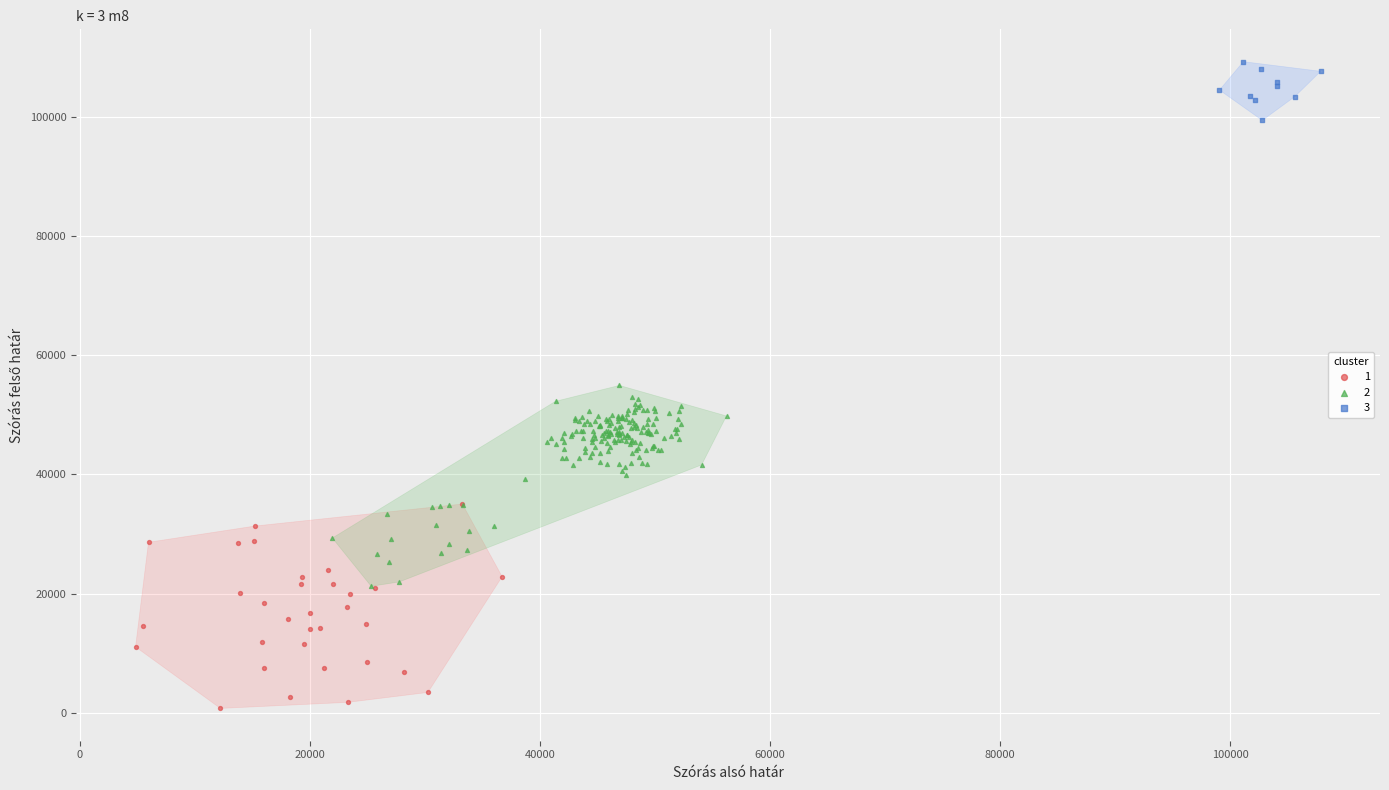

Which series contains the highest Y value?

3